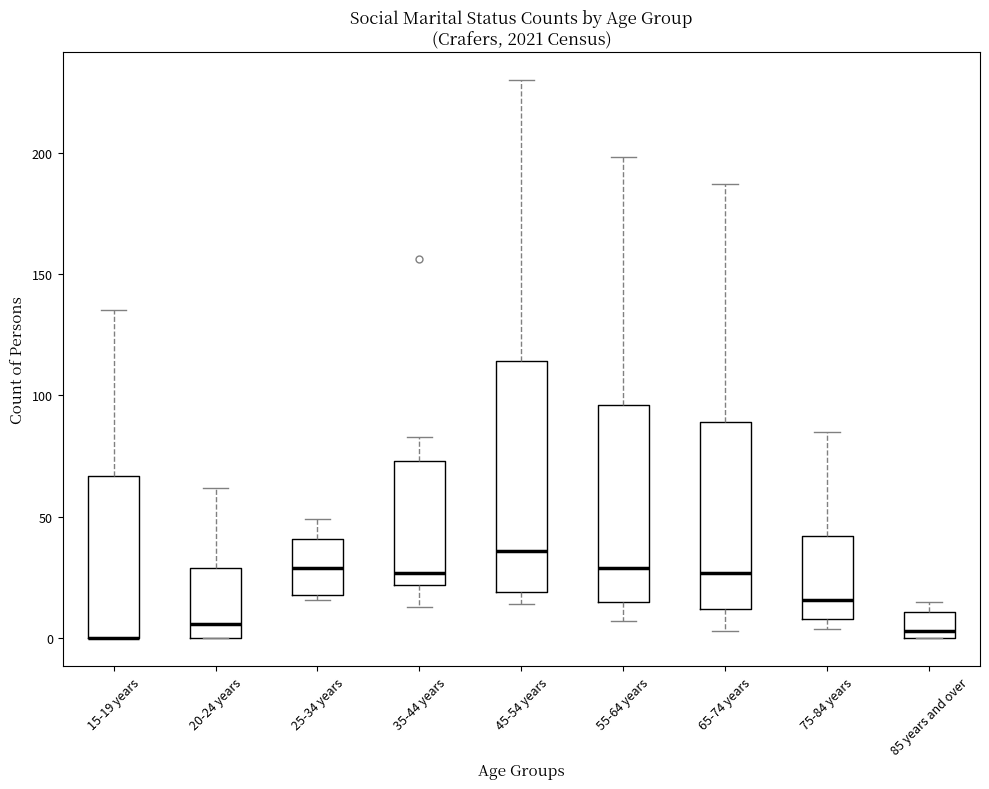

Where does the upper whisker of the box for 15-19 years end on the y-axis? The values are not printed on the chart, so give them approximately, as read against the axis.

135